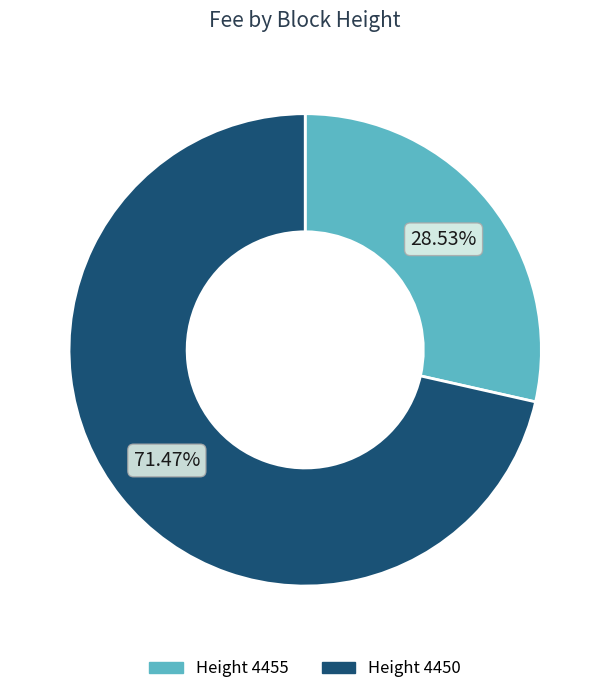

How many segments does this pie chart have?

2